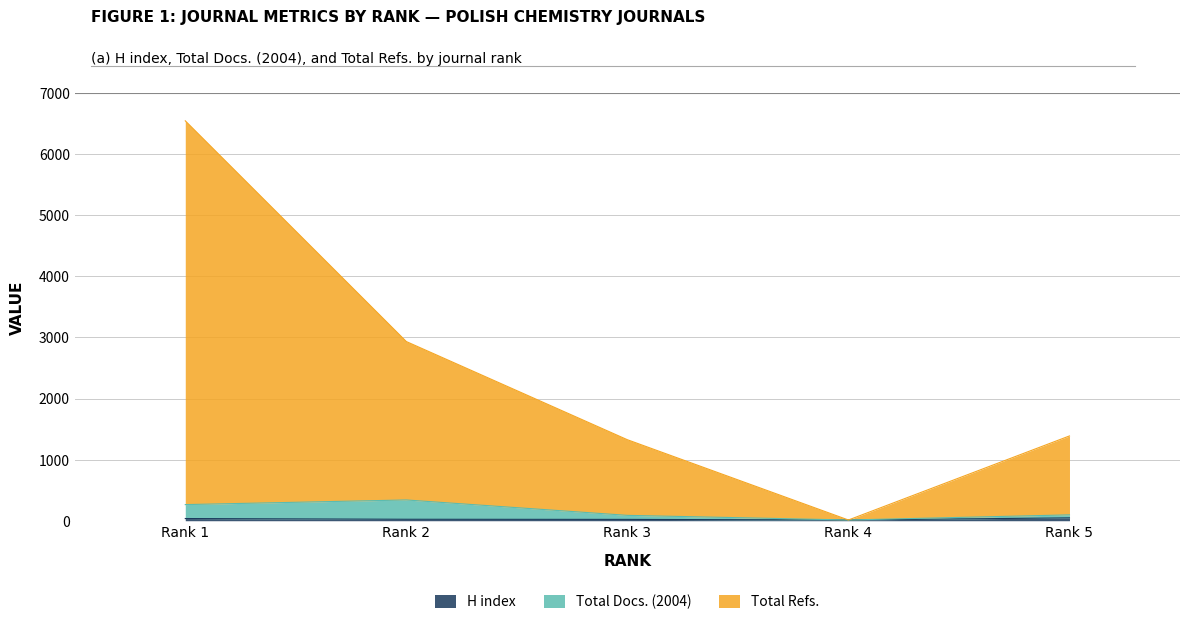

What is the difference between the second highest and second lowest values in the Total Docs. (2004) series?

176